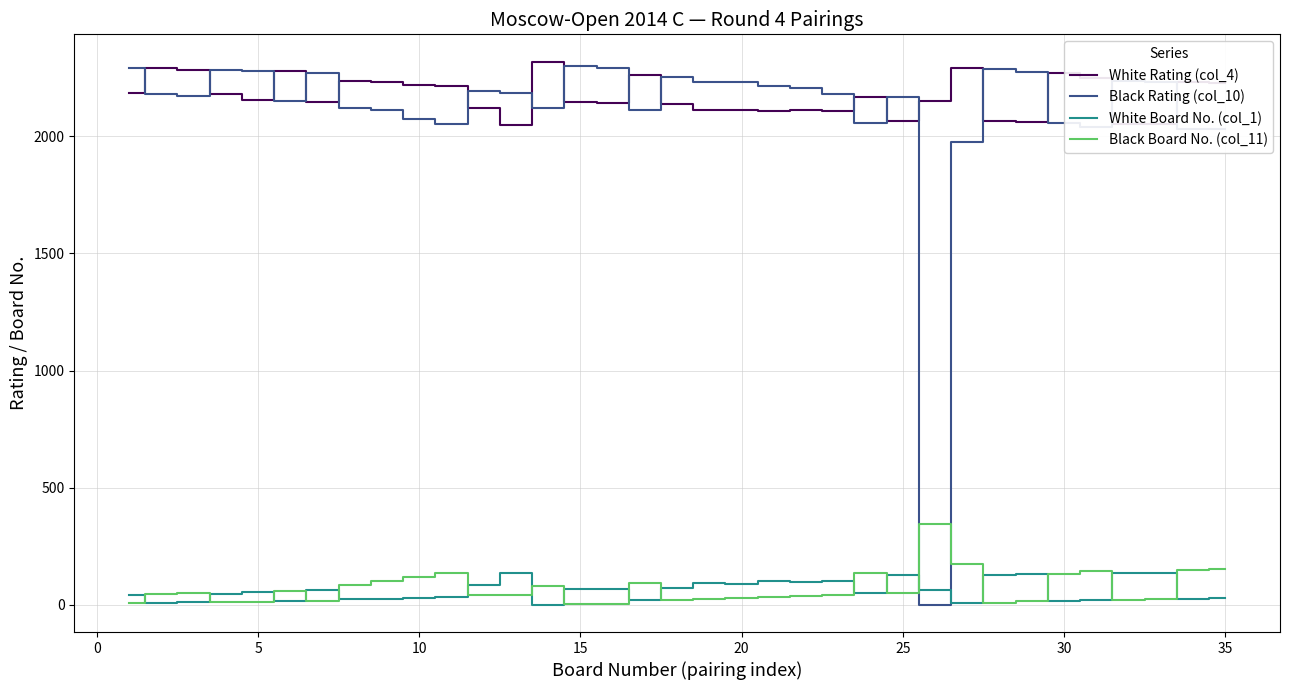

True or false: White Board No. (col_1) and Black Board No. (col_11) intersect in this chart.

True